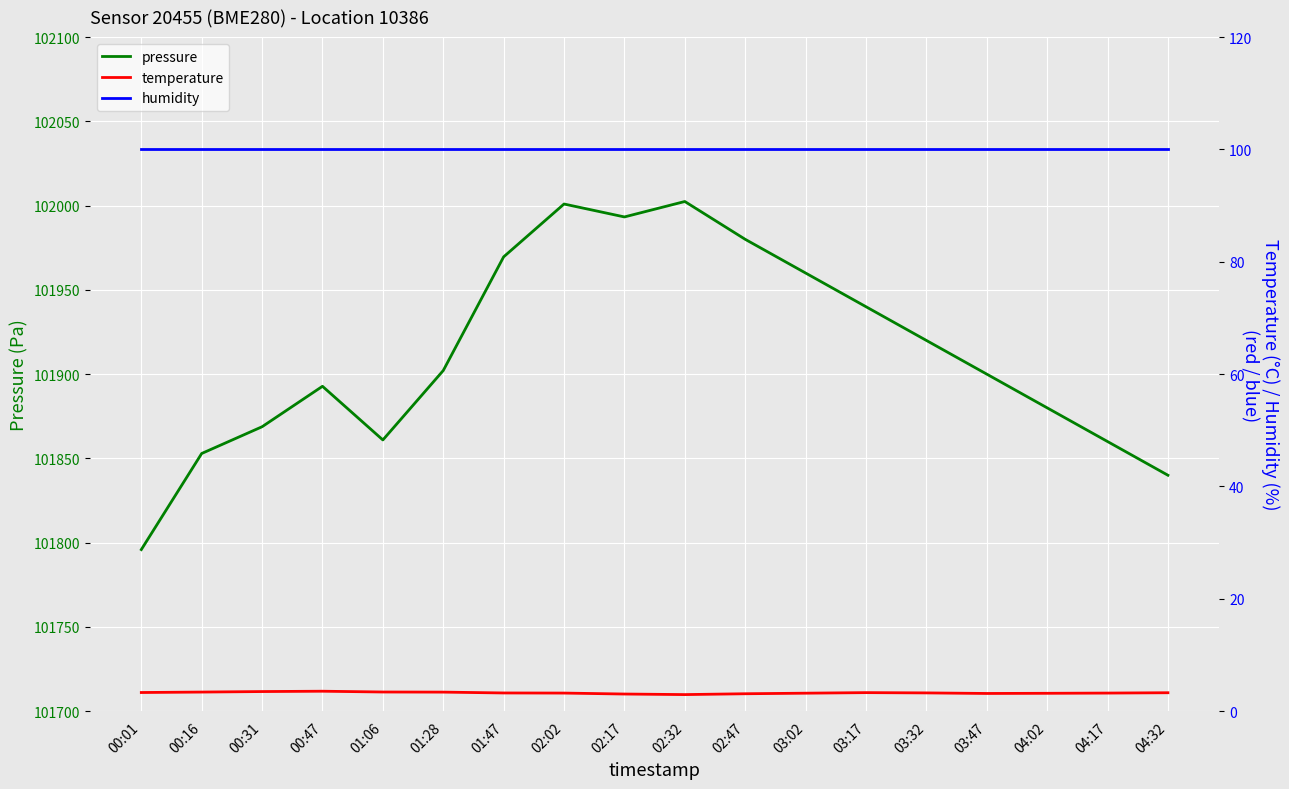

True or false: humidity has more than 1 points higher than both neighbors.

False